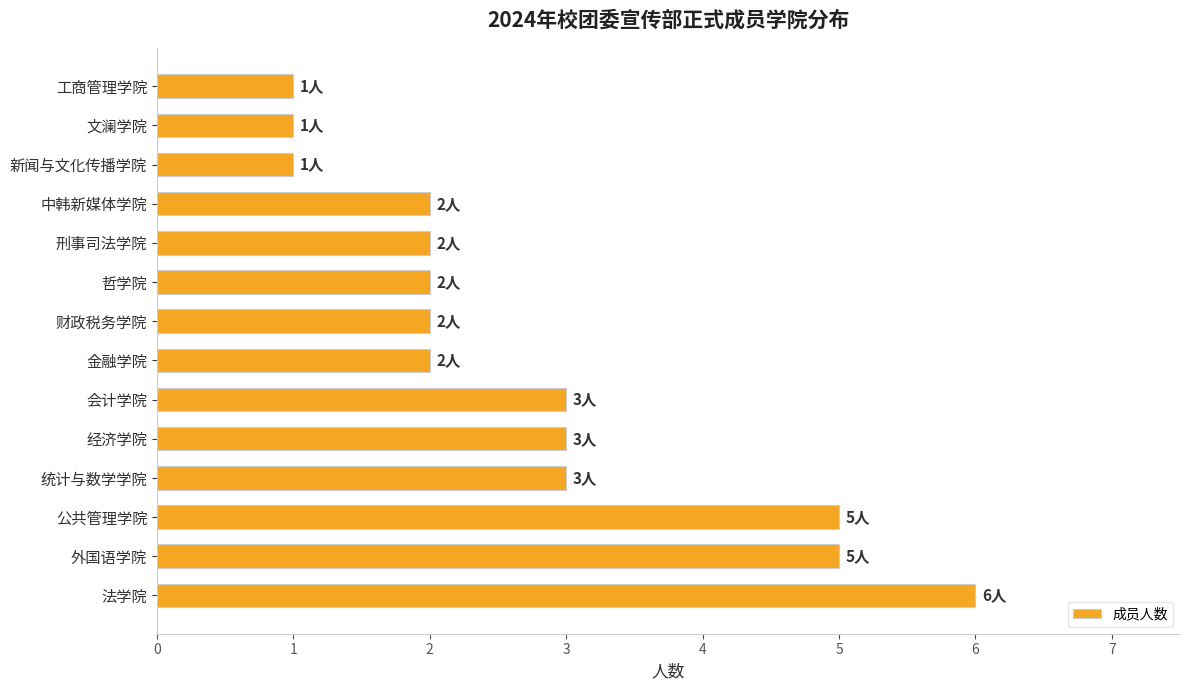

Are the bars grouped side by side (vs. stacked)?

No